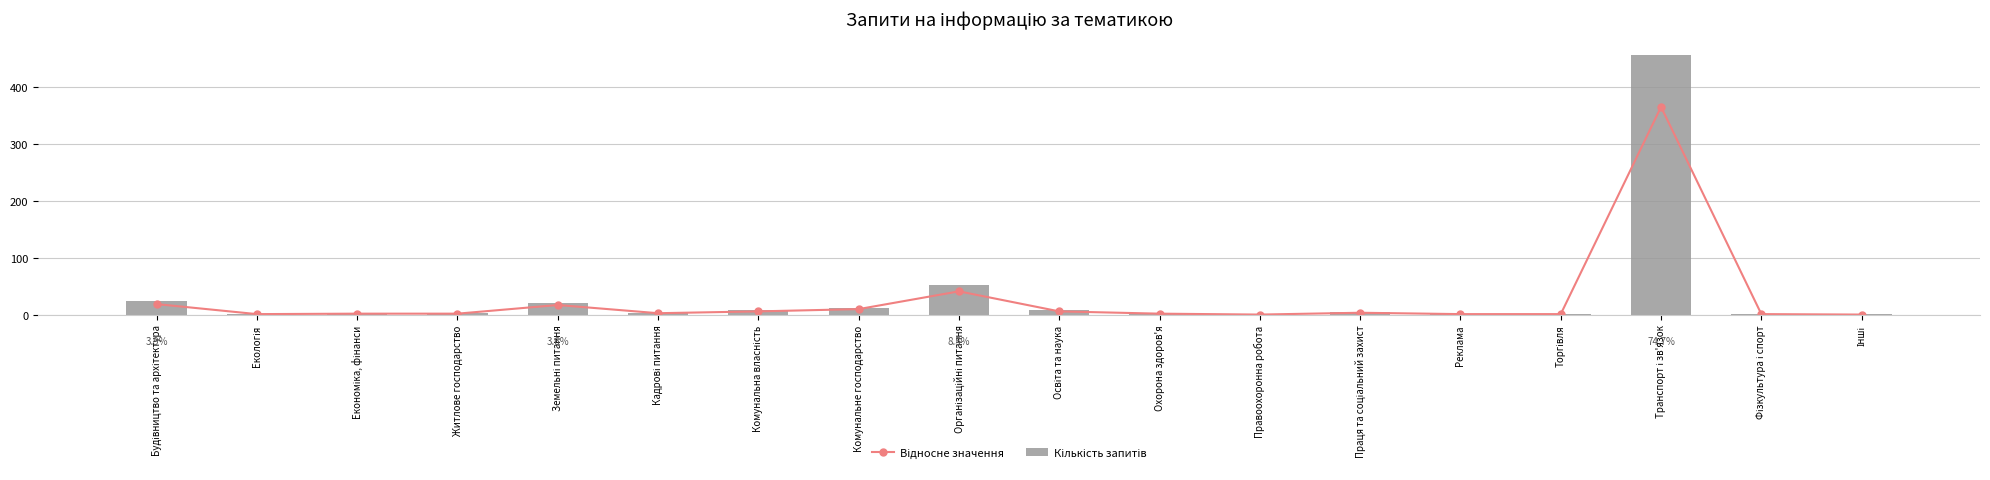

Which series has the largest total across all categories?

Кількість запитів